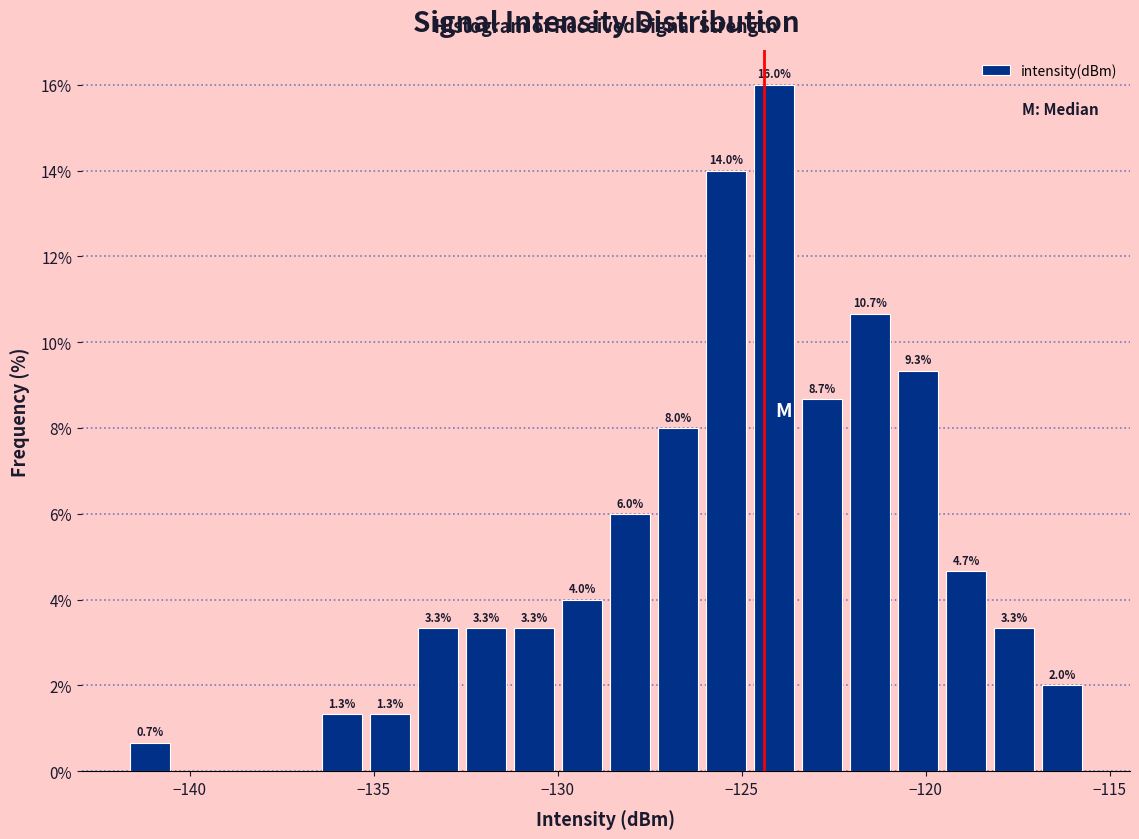

Around what value on the x-axis is the tallest bar? Give the approximate position of its centre, as read against the axis.

-124.0